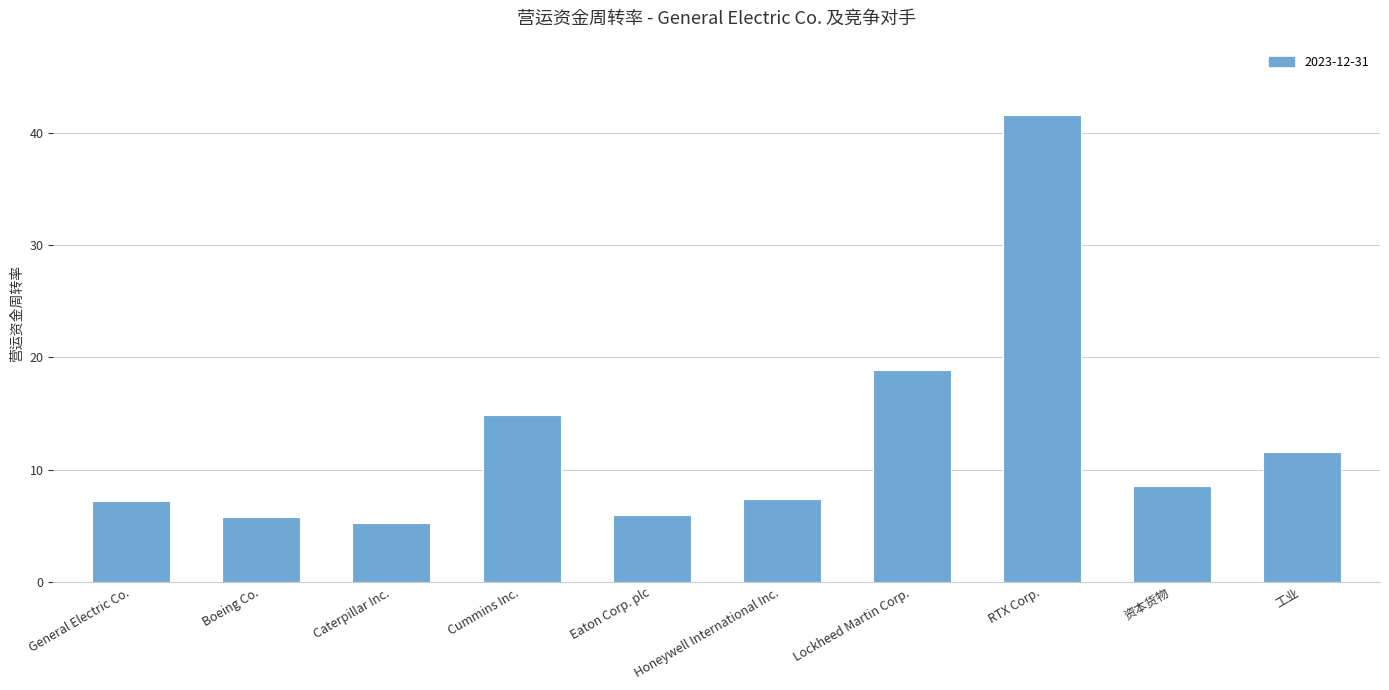

What is the approximate value at General Electric Co.?

7.2